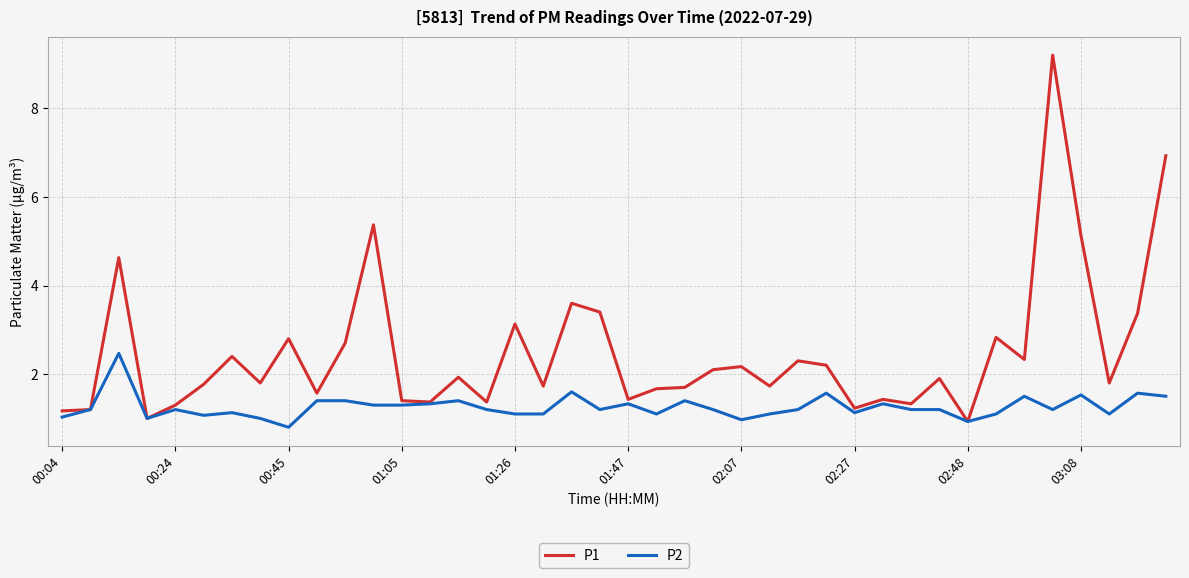

Rank the series by their average value, from highest to lowest.

P1, P2